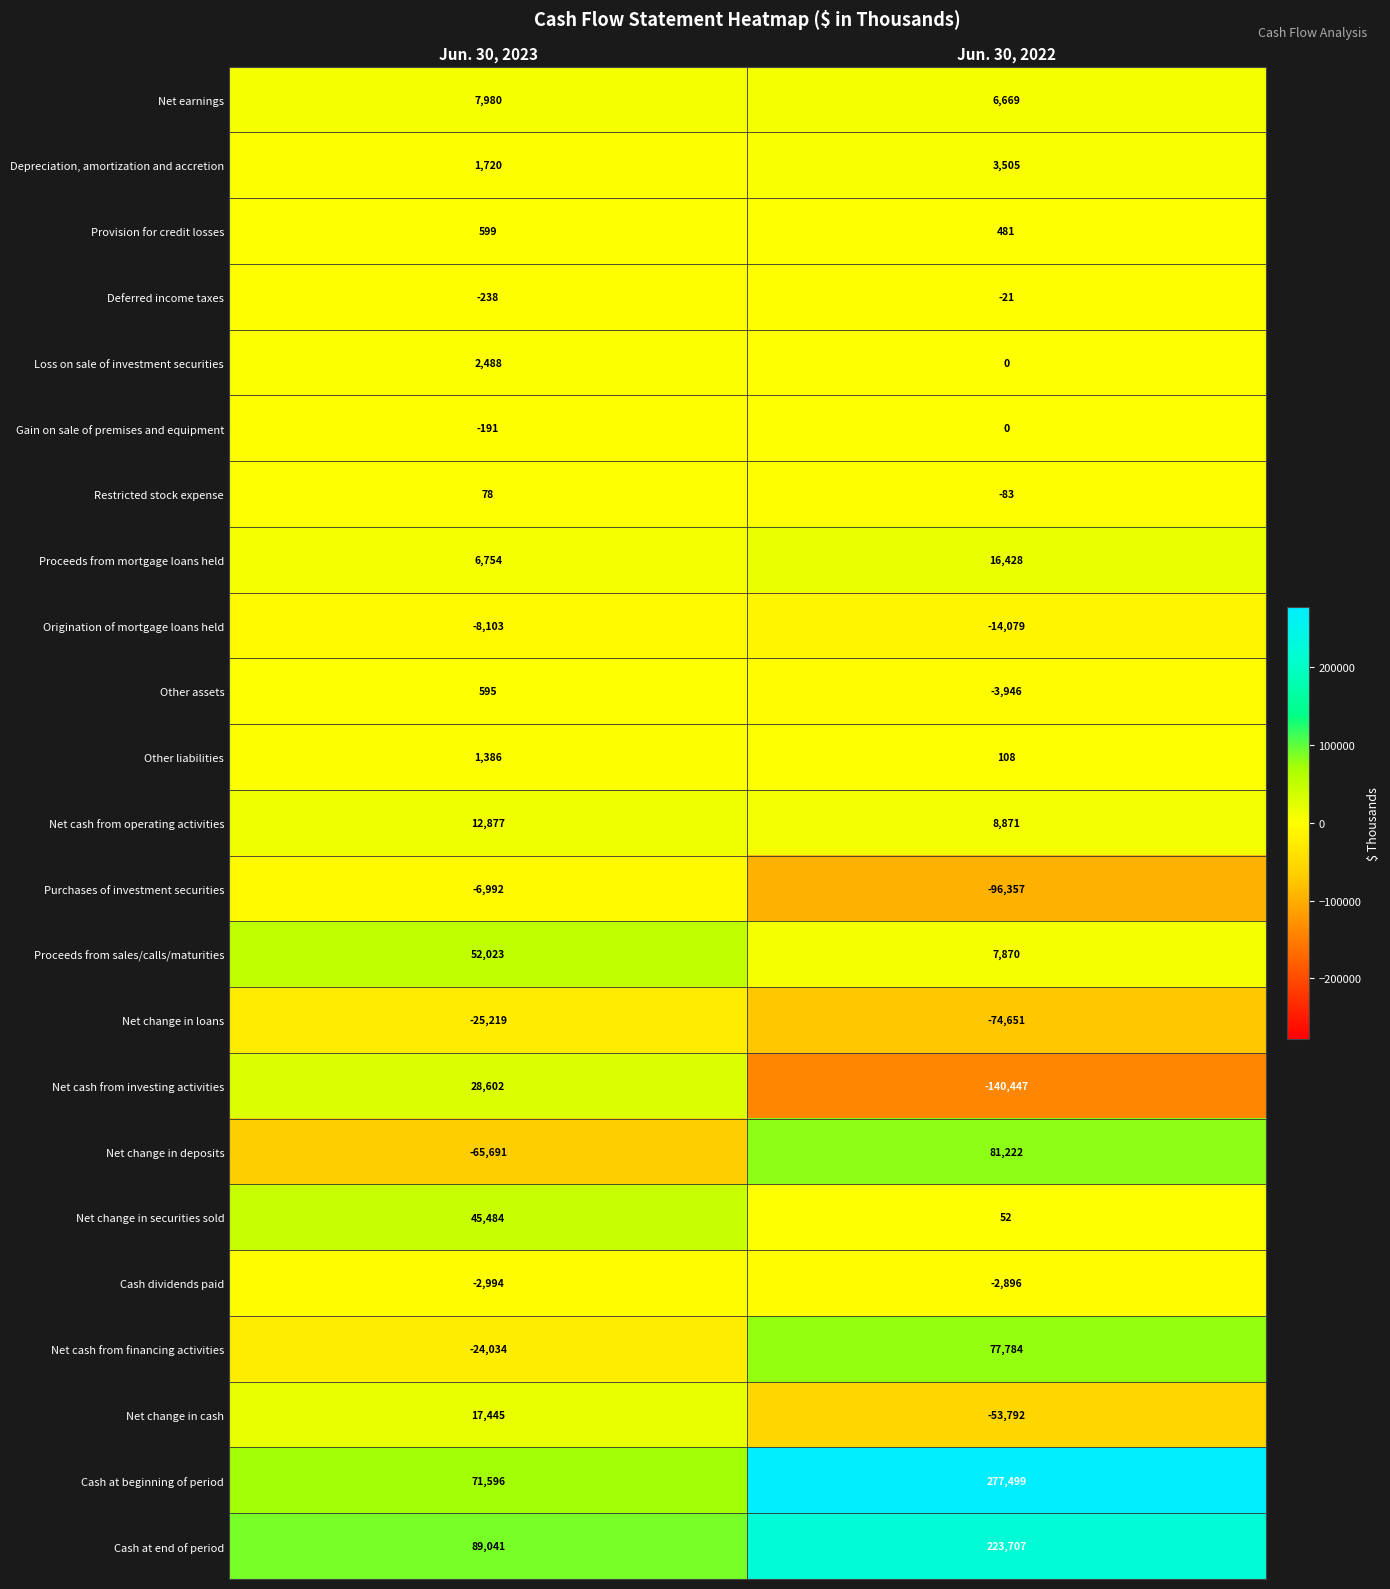

Where is Net cash from investing activities nearest to the value -55922?

Jun. 30, 2023